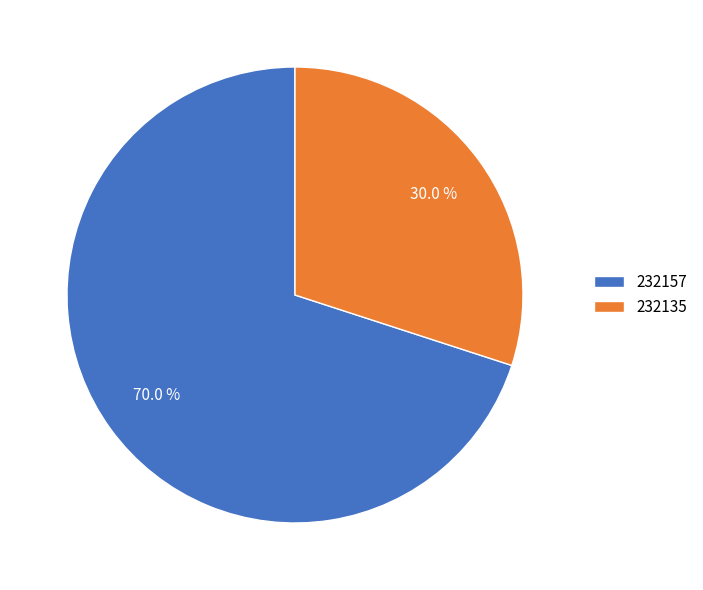

How many segments does this pie chart have?

2